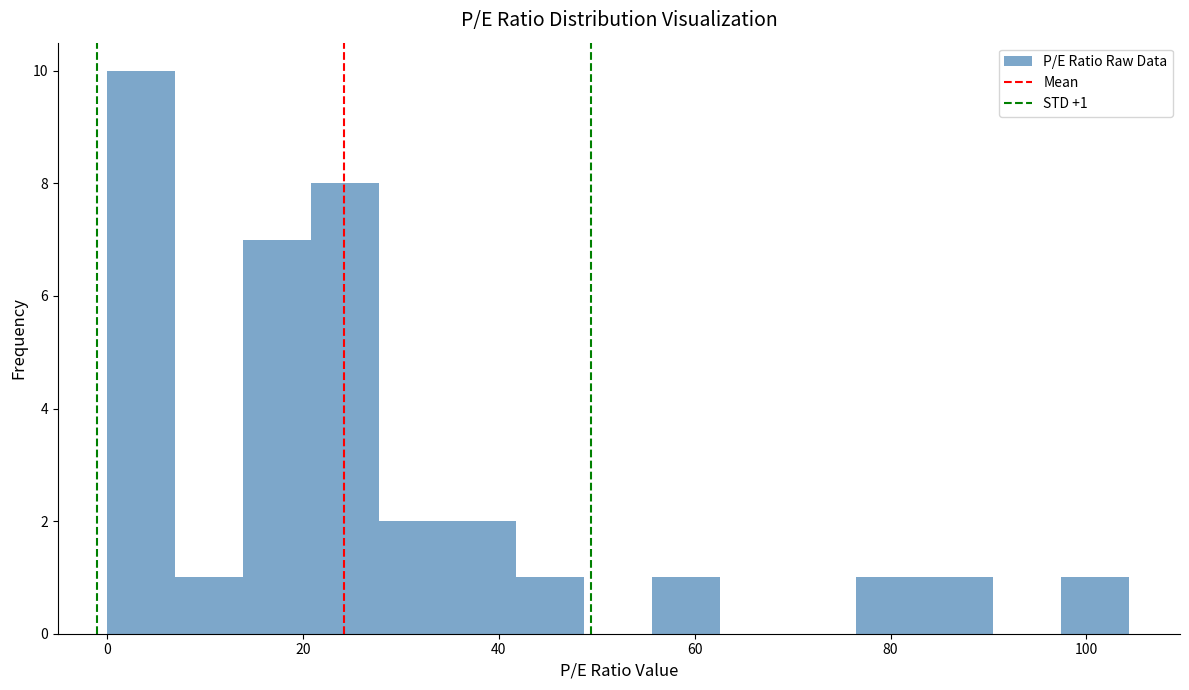

Read against the x-axis, roughly where is the centre of the tallest bar?

4